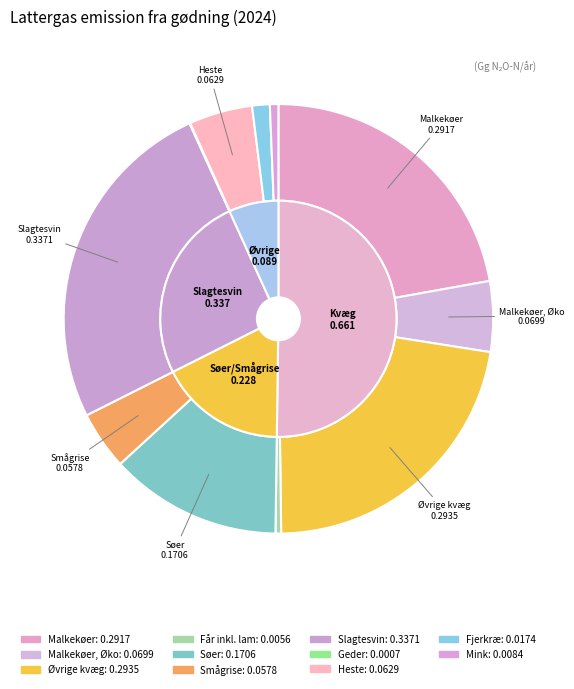

Is the sum of Malkekøer, Øko and Får inkl. lam greater than half?

No